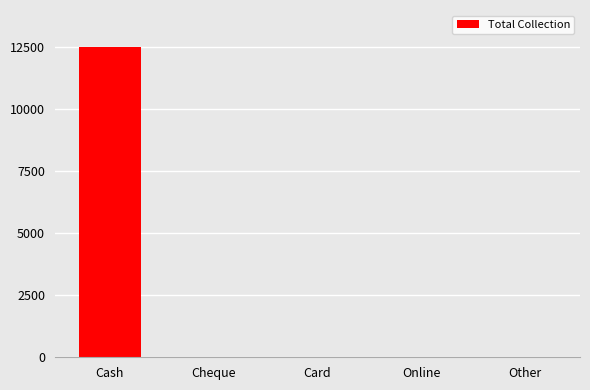

What is the sum of all values?

12500